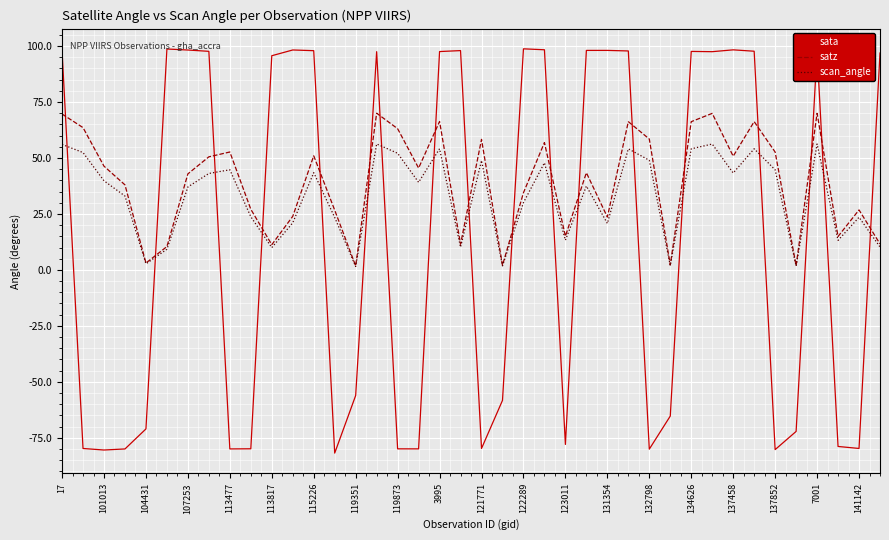

Which series has the widest spread of values?

sata